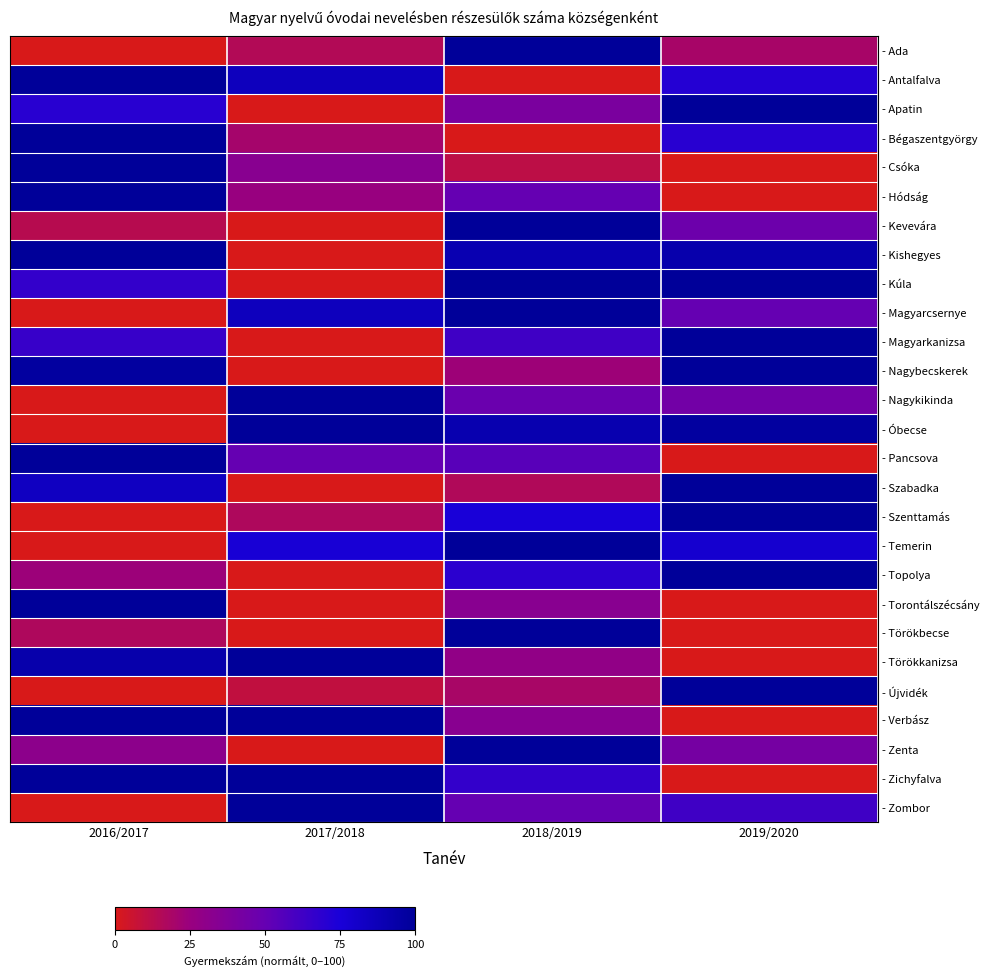

Reading right to left, list all the values displayed in this chart.

- Ada: 2019/2020=19.4	2018/2019=100.0	2017/2018=14.9	2016/2017=0.0
- Antalfalva: 2019/2020=71.4	2018/2019=0.0	2017/2018=85.7	2016/2017=100.0
- Apatin: 2019/2020=100.0	2018/2019=40.0	2017/2018=0.0	2016/2017=70.0
- Bégaszentgyörgy: 2019/2020=70.0	2018/2019=0.0	2017/2018=20.0	2016/2017=100.0
- Csóka: 2019/2020=0.0	2018/2019=11.1	2017/2018=33.3	2016/2017=100.0
- Hódság: 2019/2020=0.0	2018/2019=50.0	2017/2018=25.0	2016/2017=100.0
- Kevevára: 2019/2020=46.7	2018/2019=100.0	2017/2018=0.0	2016/2017=13.3
- Kishegyes: 2019/2020=92.3	2018/2019=90.4	2017/2018=0.0	2016/2017=100.0
- Kúla: 2019/2020=100.0	2018/2019=100.0	2017/2018=0.0	2016/2017=66.7
- Magyarcsernye: 2019/2020=50.0	2018/2019=100.0	2017/2018=85.7	2016/2017=0.0
- Magyarkanizsa: 2019/2020=100.0	2018/2019=62.8	2017/2018=0.0	2016/2017=65.1
- Nagybecskerek: 2019/2020=100.0	2018/2019=23.1	2017/2018=0.0	2016/2017=97.4
- Nagykikinda: 2019/2020=44.0	2018/2019=48.0	2017/2018=100.0	2016/2017=0.0
- Óbecse: 2019/2020=97.4	2018/2019=91.3	2017/2018=100.0	2016/2017=0.0
- Pancsova: 2019/2020=0.0	2018/2019=54.5	2017/2018=50.0	2016/2017=100.0
- Szabadka: 2019/2020=100.0	2018/2019=15.8	2017/2018=0.0	2016/2017=84.2
- Szenttamás: 2019/2020=100.0	2018/2019=75.0	2017/2018=16.7	2016/2017=0.0
- Temerin: 2019/2020=78.6	2018/2019=100.0	2017/2018=76.2	2016/2017=0.0
- Topolya: 2019/2020=100.0	2018/2019=69.1	2017/2018=0.0	2016/2017=23.6
- Torontálszécsány: 2019/2020=0.0	2018/2019=33.3	2017/2018=0.0	2016/2017=100.0
- Törökbecse: 2019/2020=0.0	2018/2019=100.0	2017/2018=0.0	2016/2017=16.7
- Törökkanizsa: 2019/2020=0.0	2018/2019=28.6	2017/2018=100.0	2016/2017=92.9
- Újvidék: 2019/2020=100.0	2018/2019=19.0	2017/2018=9.5	2016/2017=0.0
- Verbász: 2019/2020=0.0	2018/2019=33.3	2017/2018=100.0	2016/2017=100.0
- Zenta: 2019/2020=42.2	2018/2019=100.0	2017/2018=0.0	2016/2017=31.1
- Zichyfalva: 2019/2020=0.0	2018/2019=66.7	2017/2018=100.0	2016/2017=100.0
- Zombor: 2019/2020=62.5	2018/2019=50.0	2017/2018=100.0	2016/2017=0.0